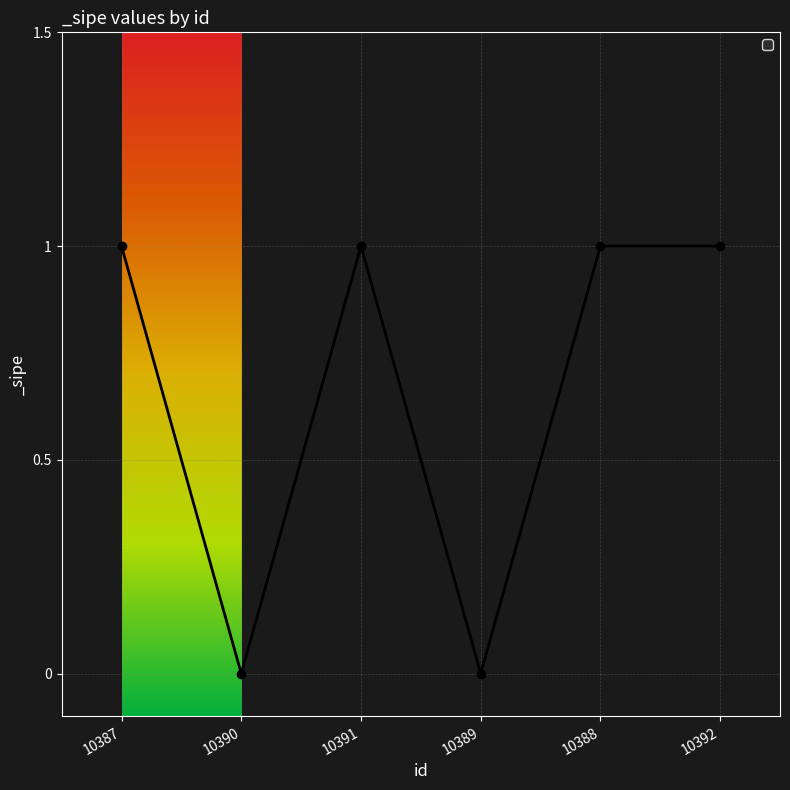

Reading right to left, transcribe all the data shown in this chart.

1	1	0	1	0	1